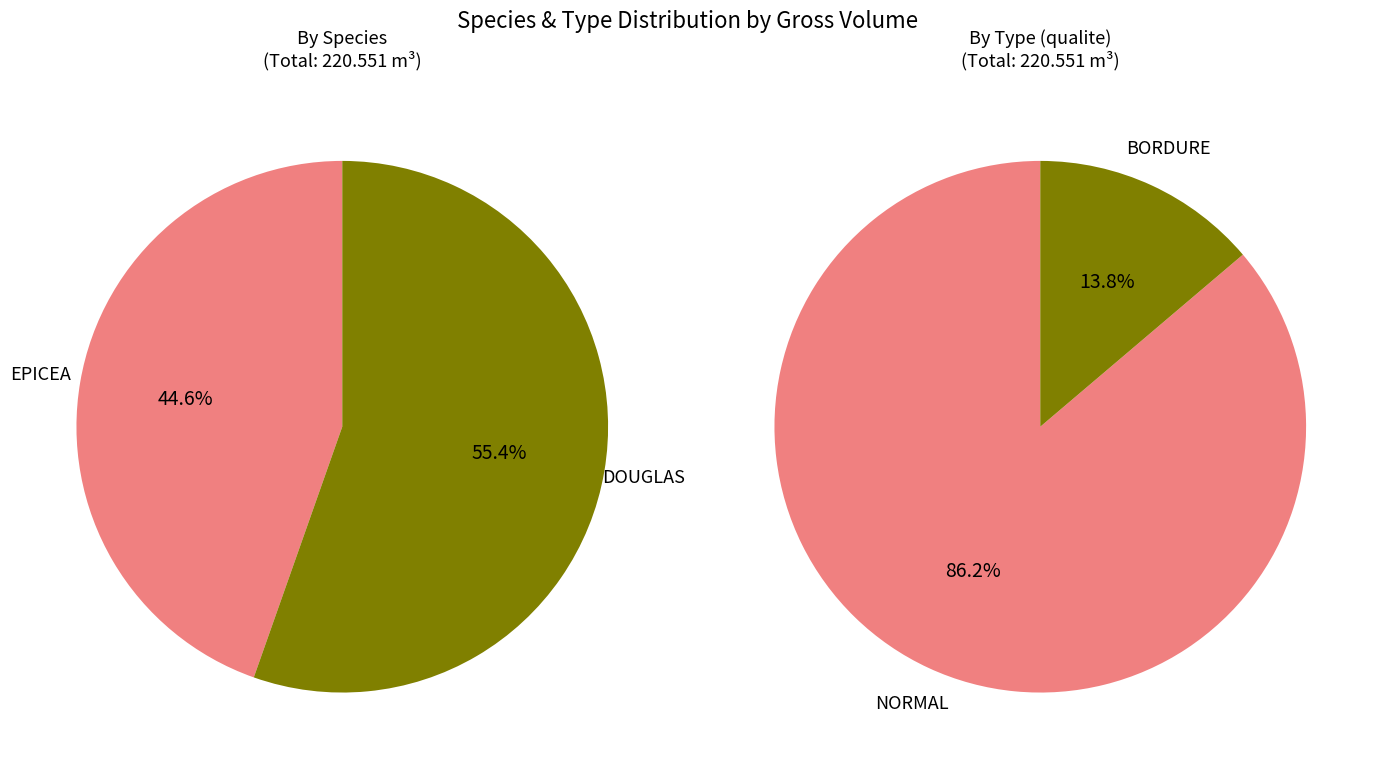

Rank the series by their maximum value, from lowest to highest.

EPICEA, DOUGLAS